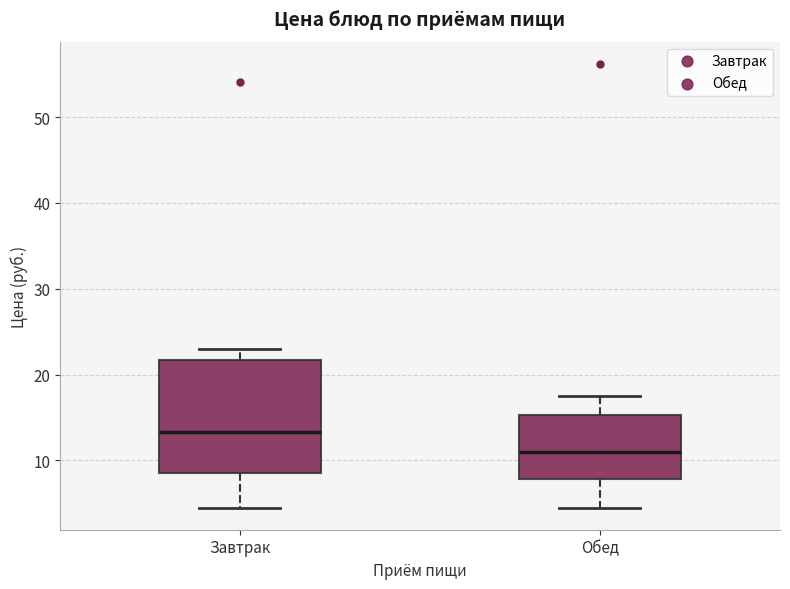

Which box has the lowest median line?

Обед